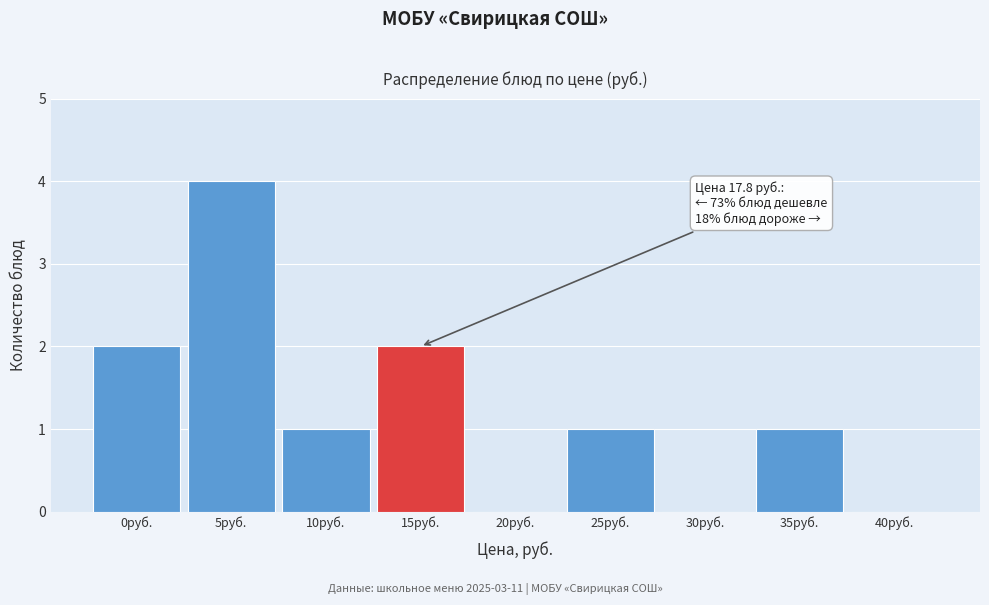

Reading left to right, extract all data points from this chart.

0руб.=2	5руб.=4	10руб.=1	15руб.=2	20руб.=0	25руб.=1	30руб.=0	35руб.=1	40руб.=0